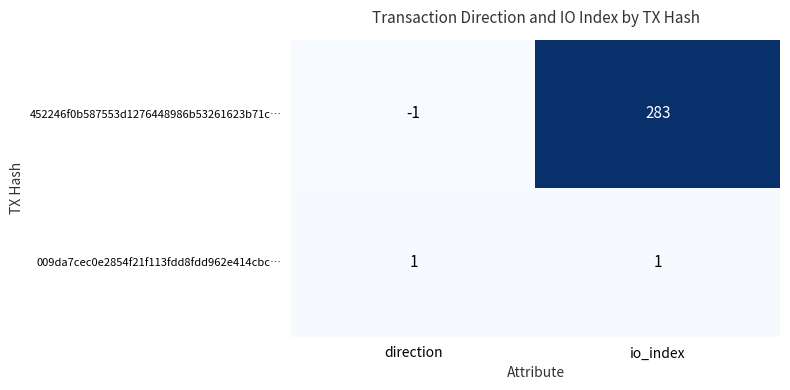

Reading right to left, extract all data points from this chart.

452246f0b587553d1276448986b53261623b71c…: io_index=283	direction=-1
009da7cec0e2854f21f113fdd8fdd962e414cbc…: io_index=1	direction=1